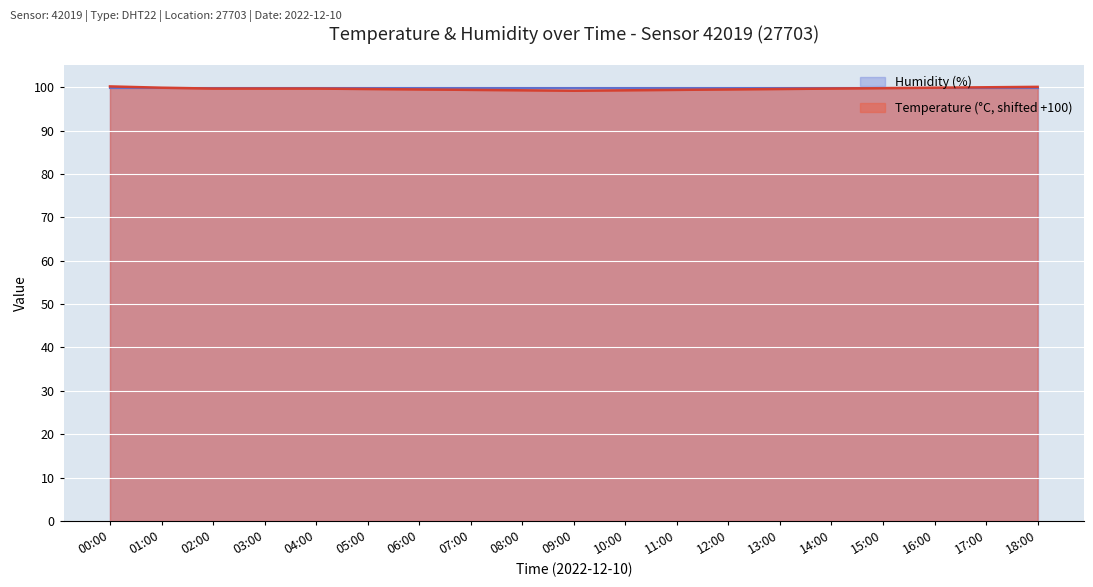

The value at 11:00 is 69.3. True or false?

False